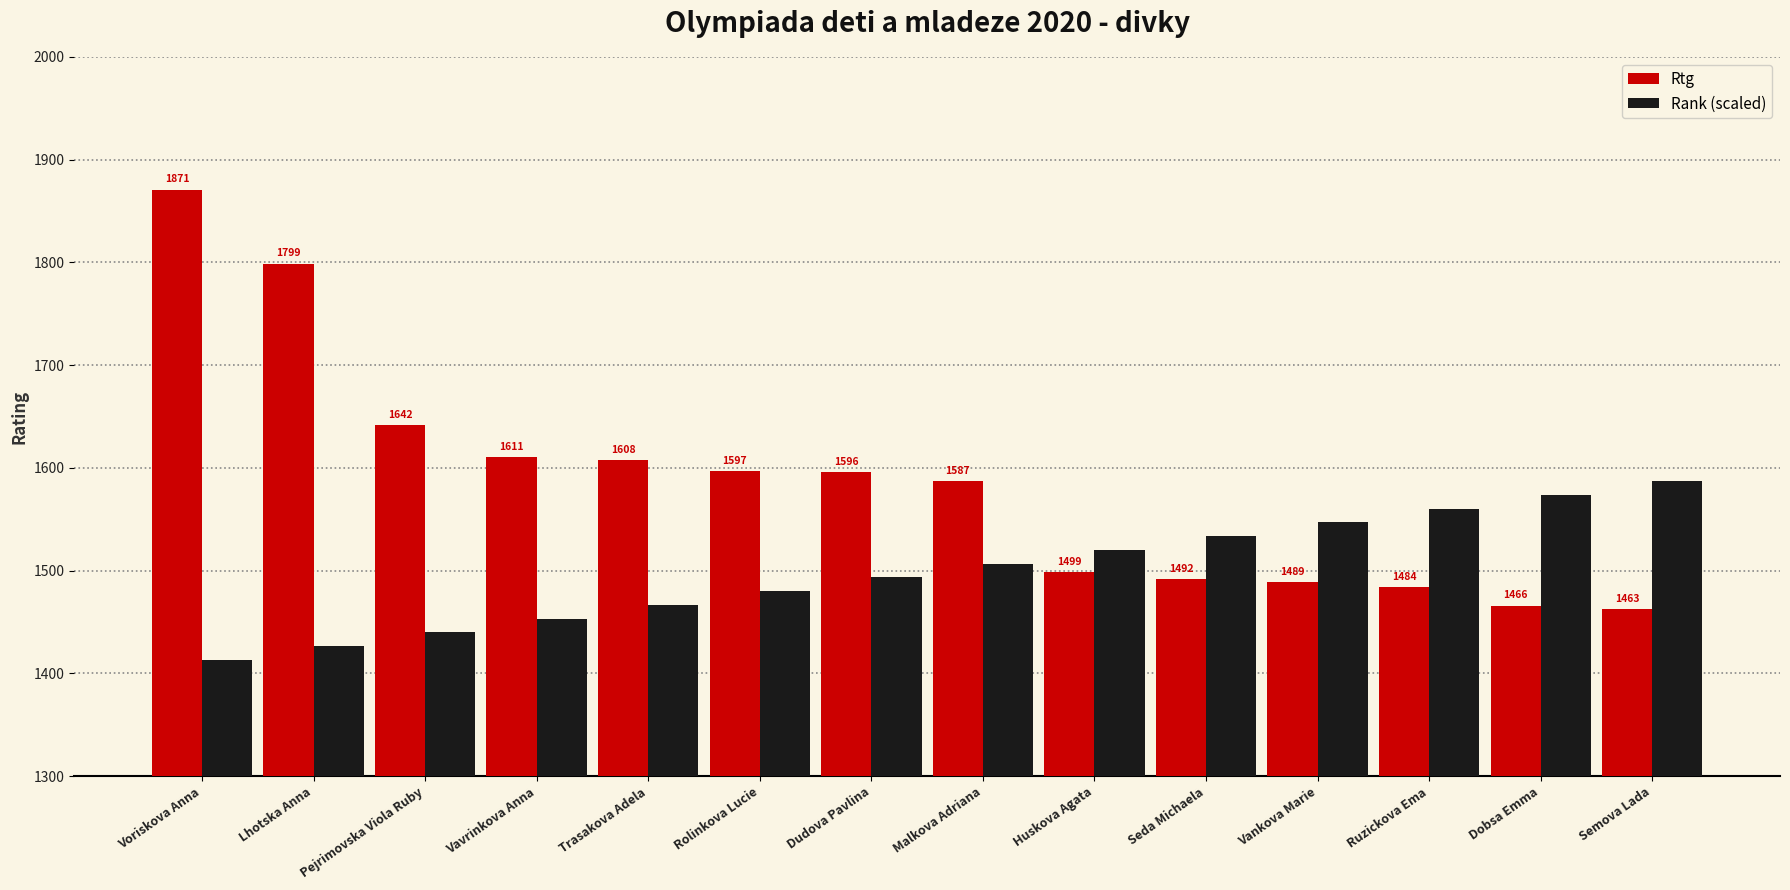

How many values in the Rtg series are below 1596?

7